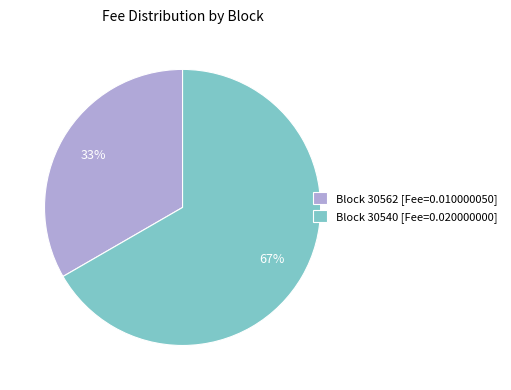

What is the majority slice?

Block 30540 [Fee=0.020000000]